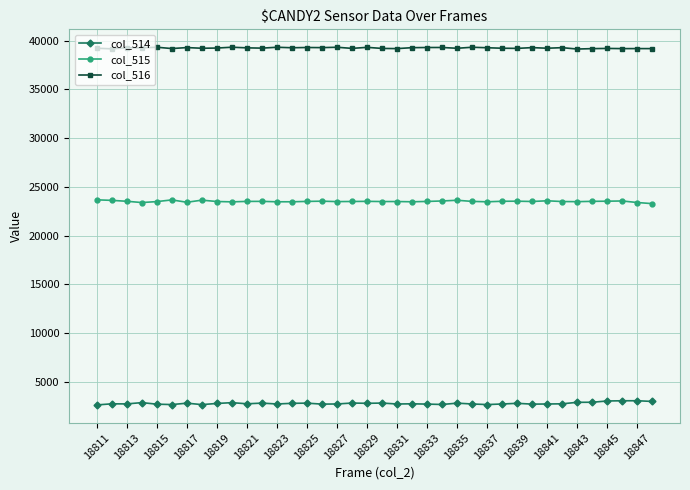

True or false: col_515 and col_514 cross at least once.

False